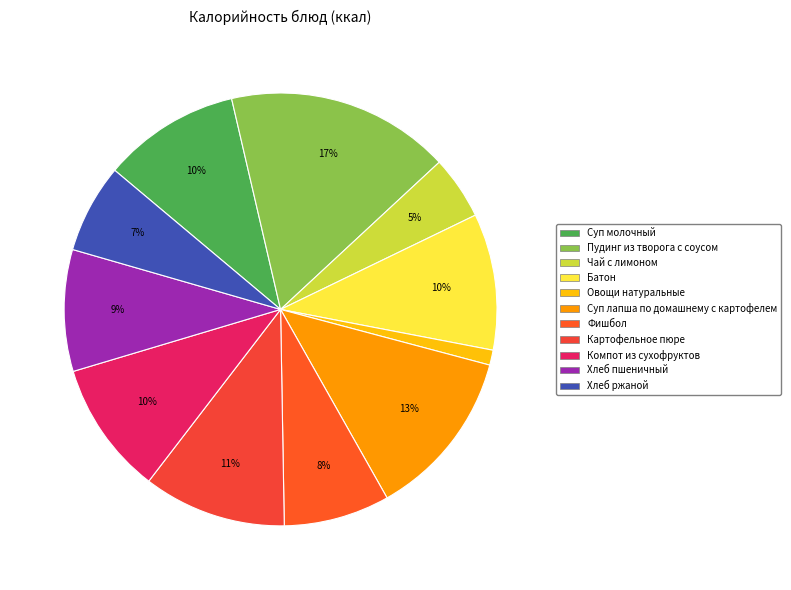

Rank the categories by value from lowest to highest.

Овощи натуральные, Чай с лимоном, Хлеб ржаной, Фишбол, Хлеб пшеничный, Компот из сухофруктов, Батон, Суп молочный, Картофельное пюре, Суп лапша по домашнему с картофелем, Пудинг из творога с соусом